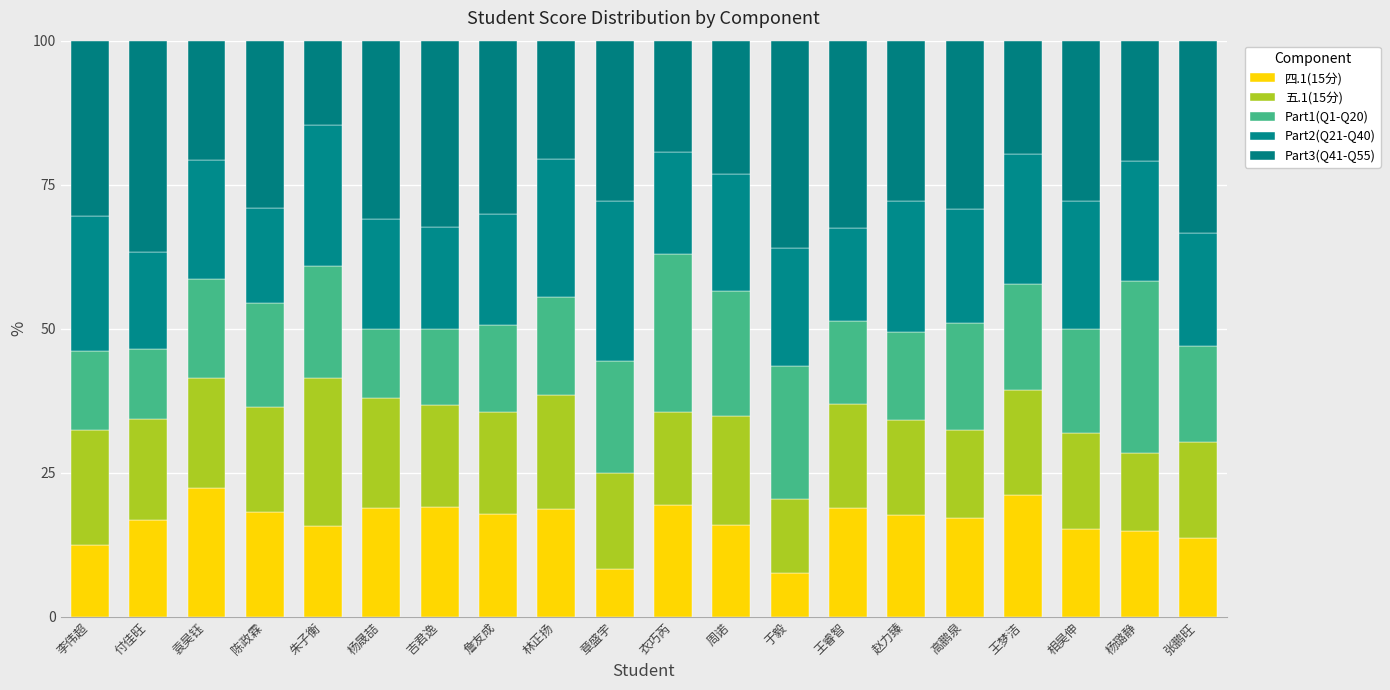

What is the sum of all 五.1(15分) values?

353.6